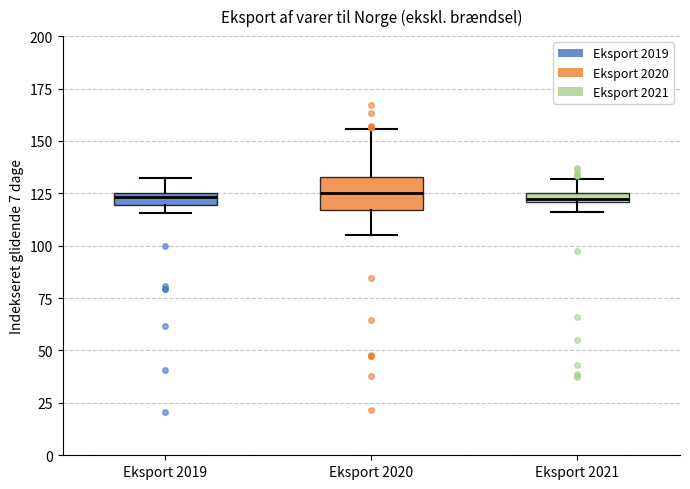

Comparing the boxes themselves (not the whiskers), which one is the tallest?

Eksport 2020